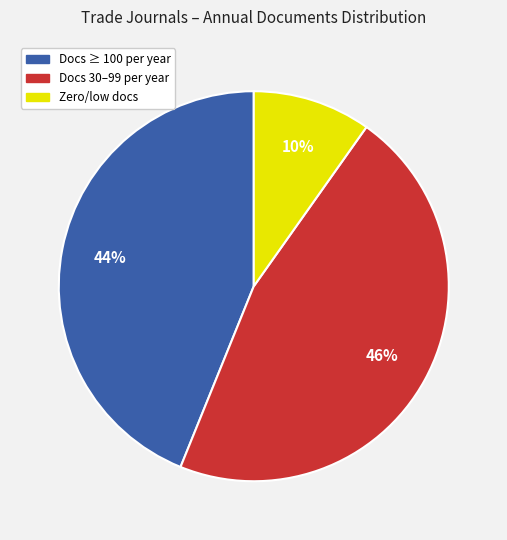

To the nearest percent, what is the average slice percentage?

33%